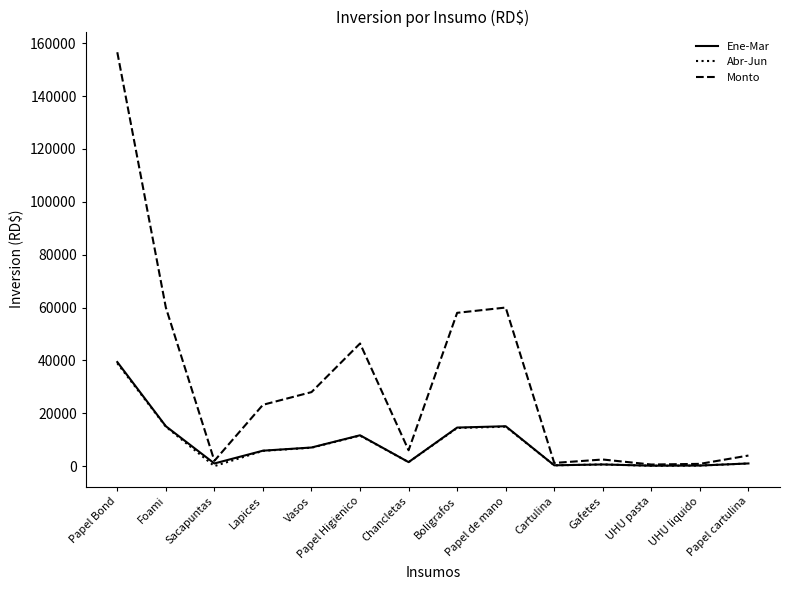

Which series has the largest range (max minus min)?

Monto